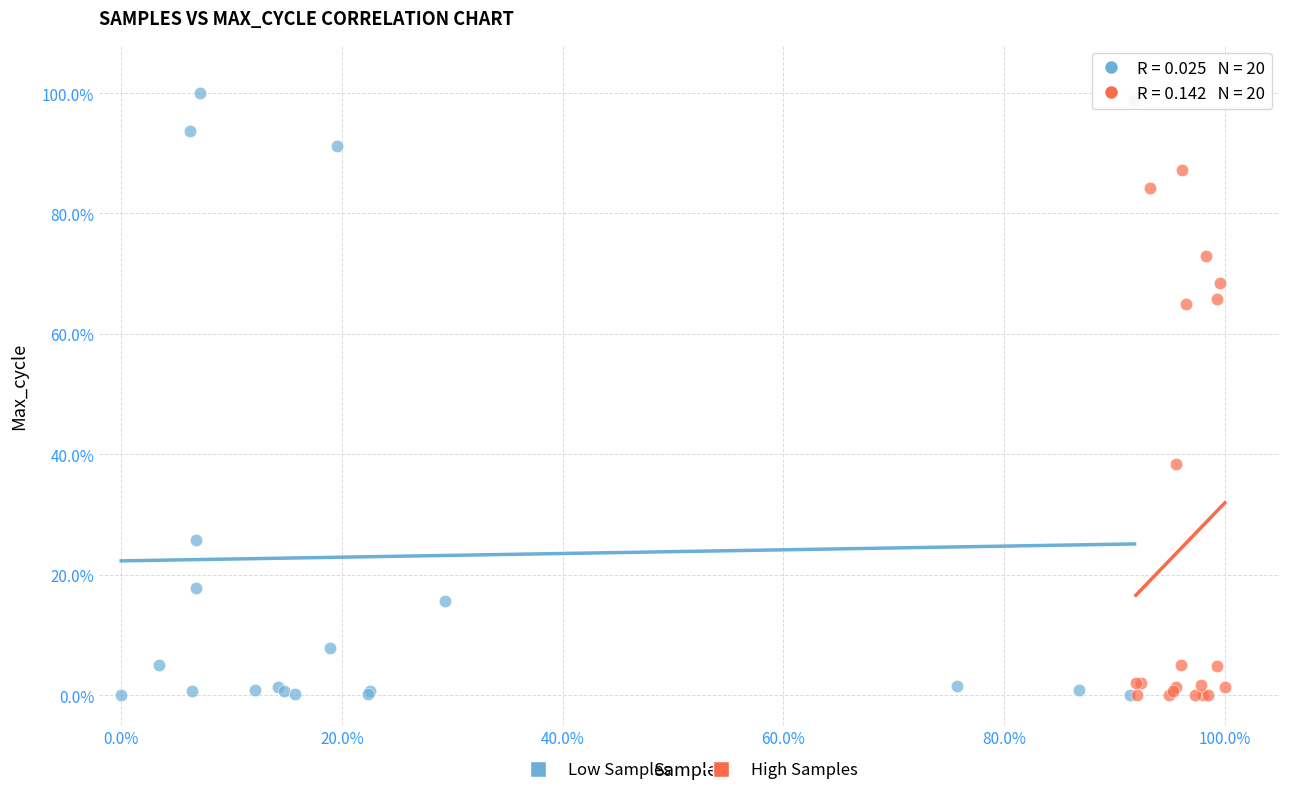

Which series reaches the maximum Y coordinate?

Low Samples